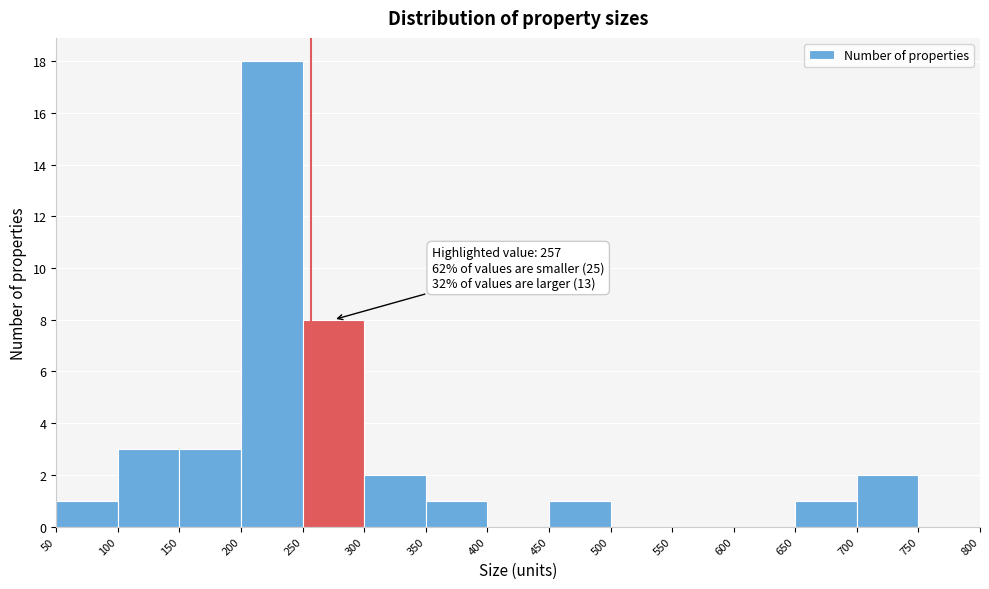

Which range on the x-axis has the tallest bar?

200 to 250